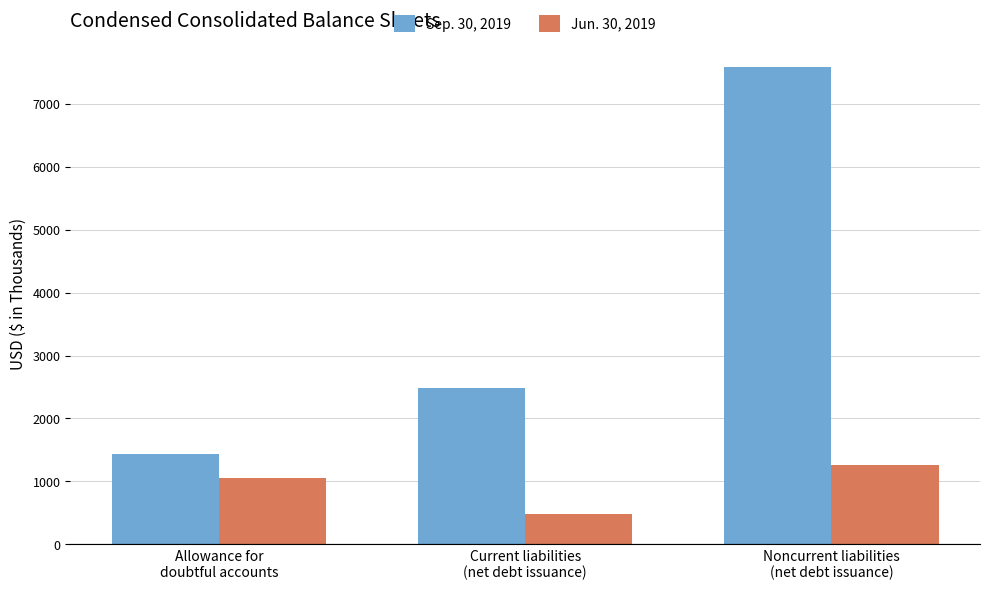

What is the label of the 1st bar from the left?

Allowance for
doubtful accounts